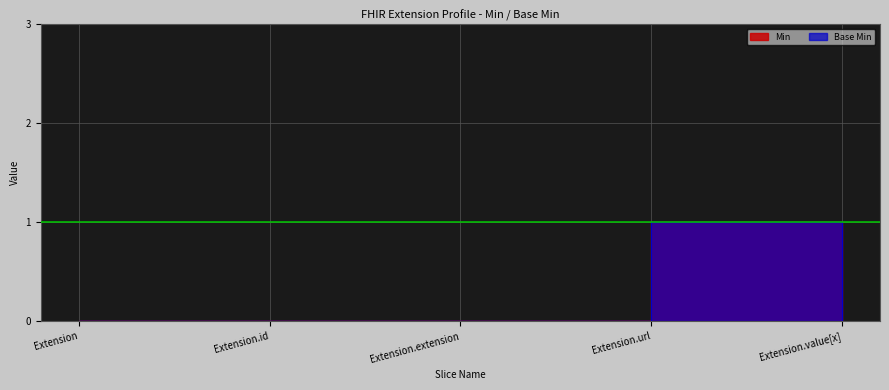

The Min series shows 0 at Extension.id. True or false?

True